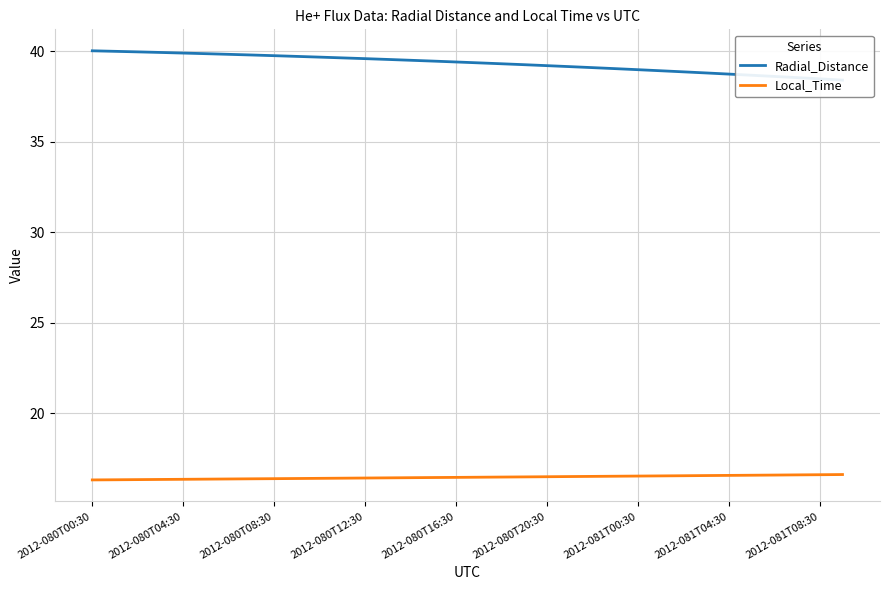

How many lines are shown in the chart?

2